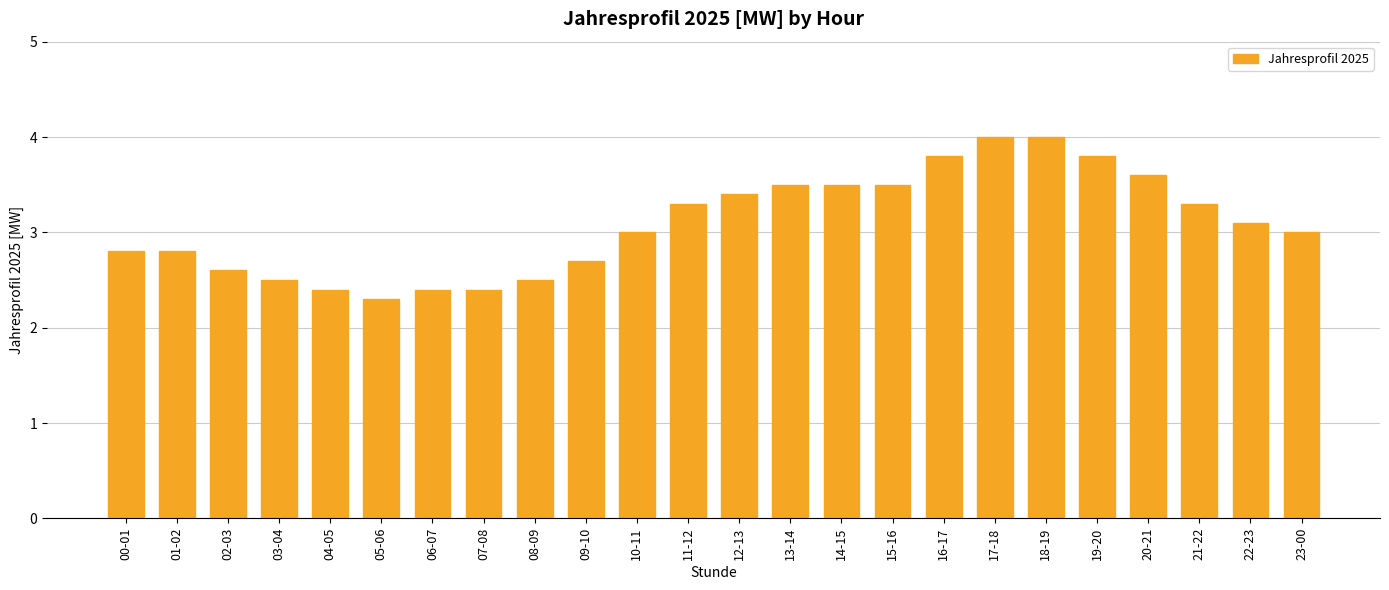

What is the difference between the maximum and minimum values?

1.7